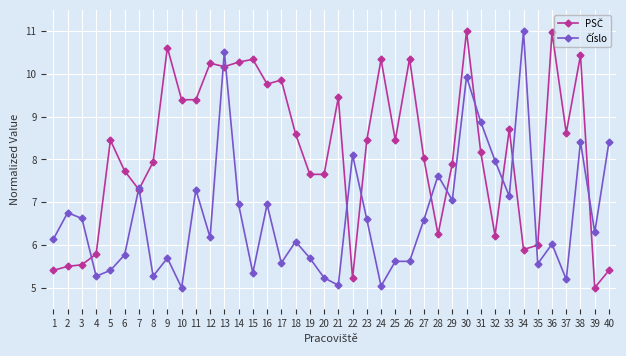

What is the minimum value shown in the chart?

5.0